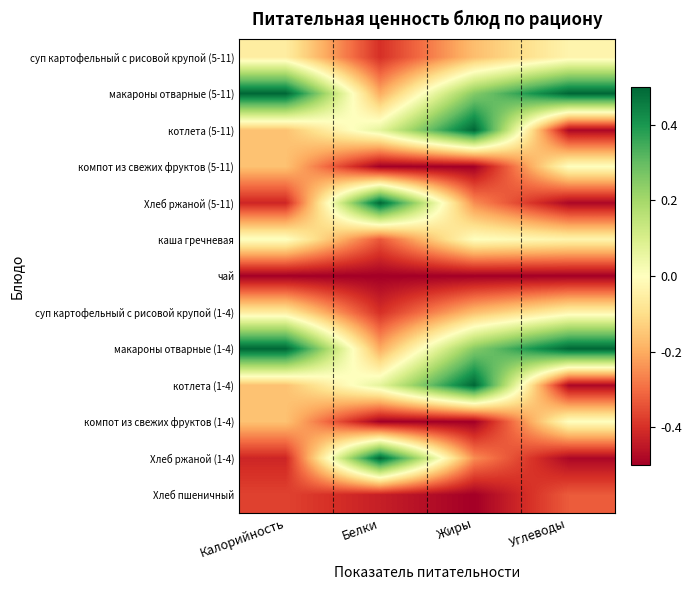

List the series in order of their peak value, lowest first.

чай, Хлеб пшеничный, суп картофельный с рисовой крупой (5-11), суп картофельный с рисовой крупой (1-4), компот из свежих фруктов (5-11), компот из свежих фруктов (1-4), каша гречневая, макароны отварные (5-11), котлета (5-11), Хлеб ржаной (5-11), макароны отварные (1-4), котлета (1-4), Хлеб ржаной (1-4)